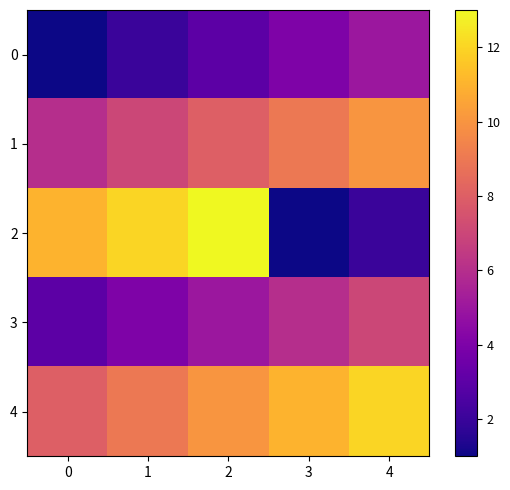

Reading left to right, list all the values displayed in this chart.

0: 0=1	1=2	2=3	3=4	4=5
1: 0=6	1=7	2=8	3=9	4=10
2: 0=11	1=12	2=13	3=1	4=2
3: 0=3	1=4	2=5	3=6	4=7
4: 0=8	1=9	2=10	3=11	4=12